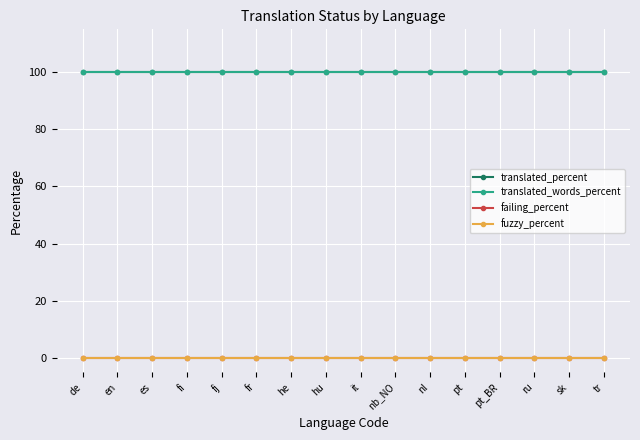

What are all the series names shown in the legend?

translated_percent, translated_words_percent, failing_percent, fuzzy_percent